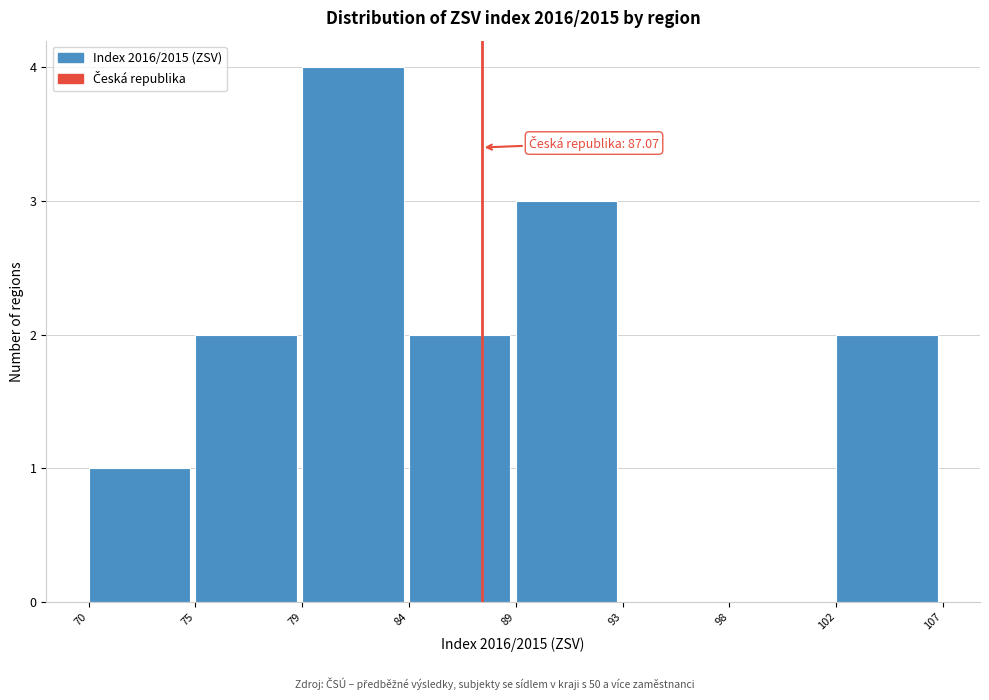

Reading right to left, extract all data points from this chart.

102=2	98=0	93=0	89=3	84=2	79=4	75=2	70=1